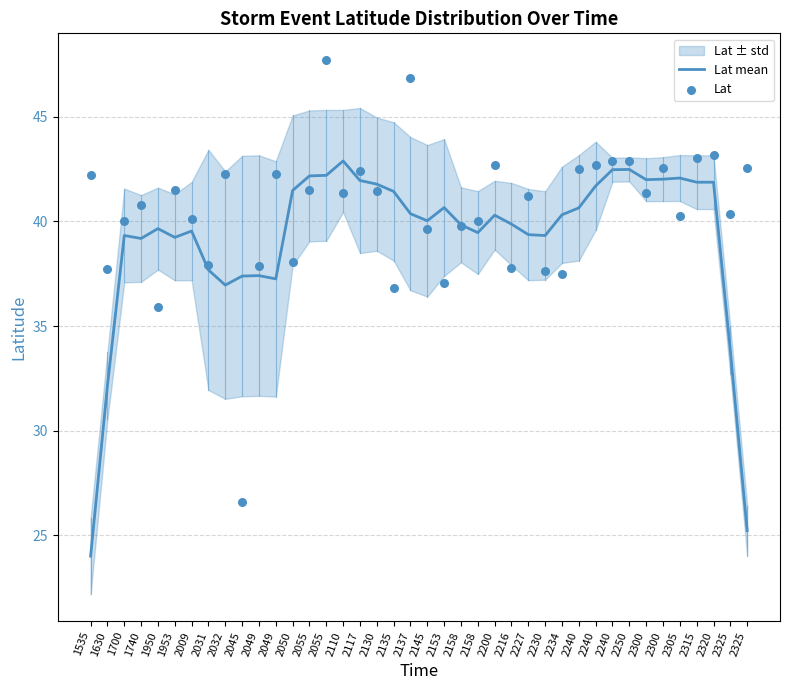

What is the total value across all series at 2227?

80.6